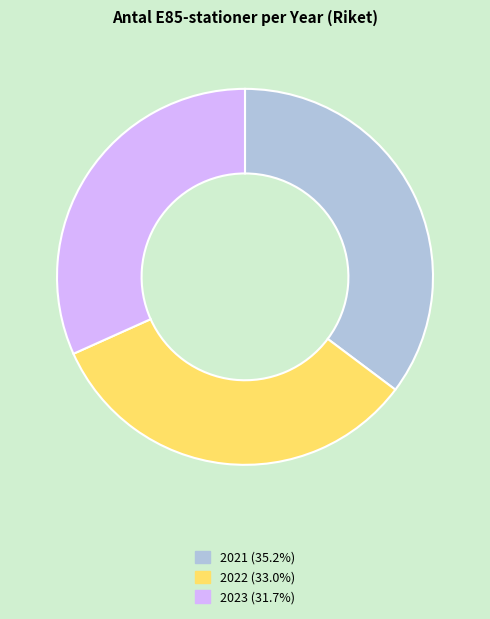

Combined, do 2022 and 2023 account for over 50%?

Yes